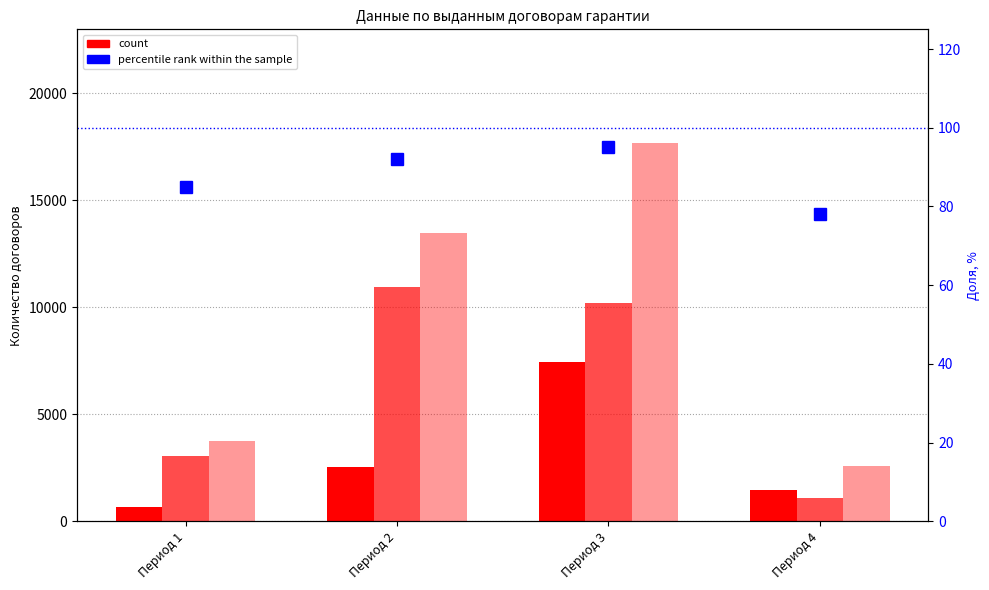

What is the value of the итого bar at the 1st from the left?

3749